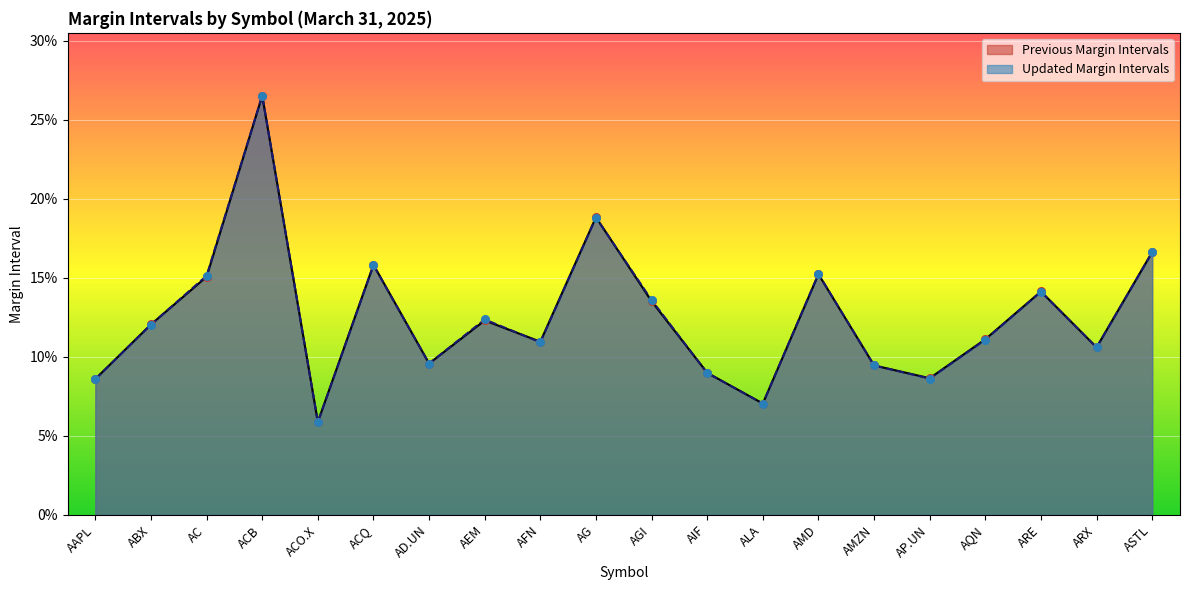

What are all the series names shown in the legend?

Previous Margin Intervals, Updated Margin Intervals